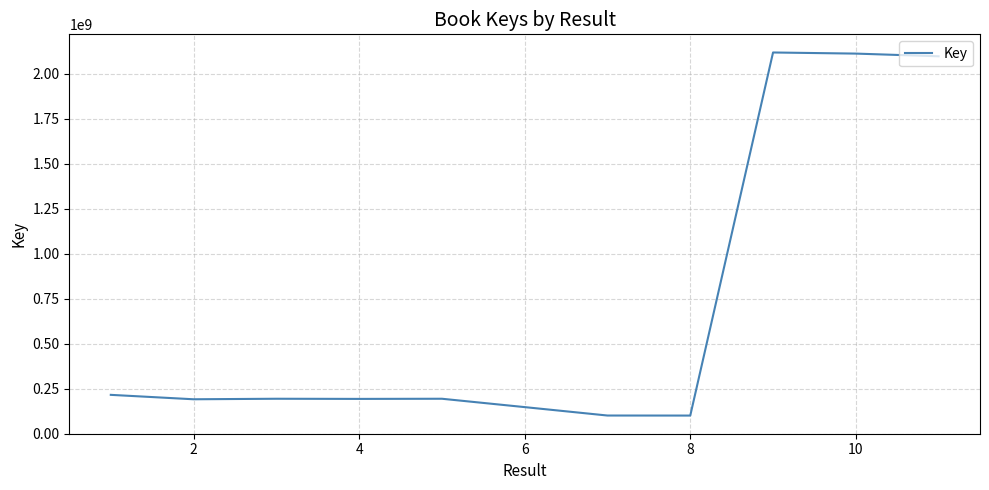

What is the minimum value shown in the chart?

100720373